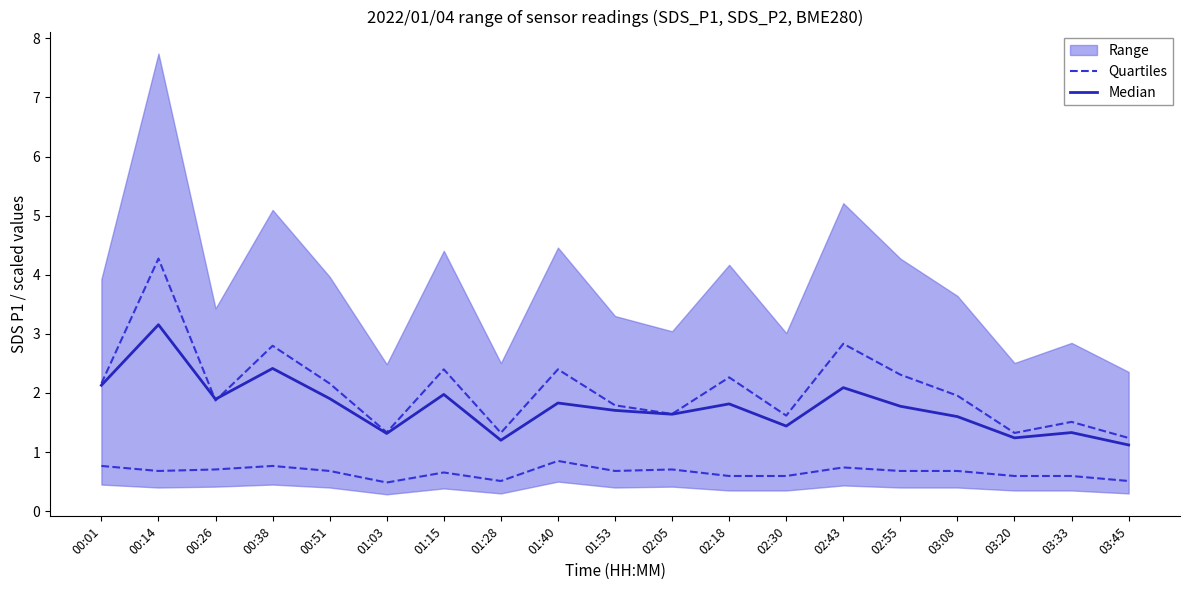

What is the difference between the maximum and second lowest values in the Quartiles series?

0.3